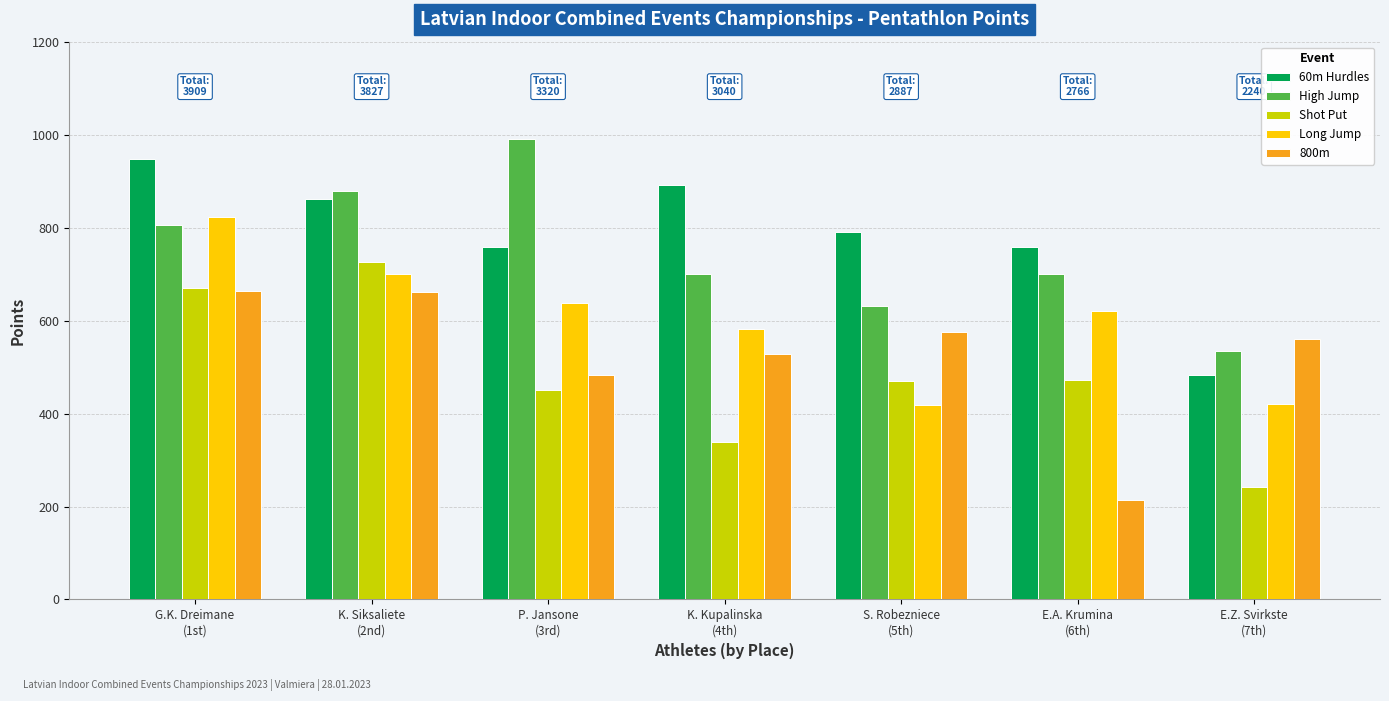

At how many categories does at least one series exceed 279?

7